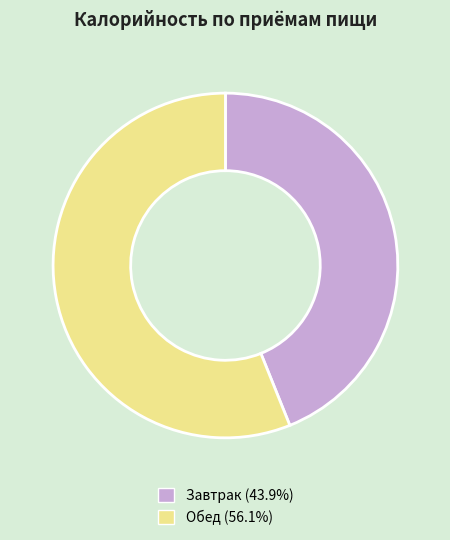

Is it true that Обед is 66% of the pie?

False